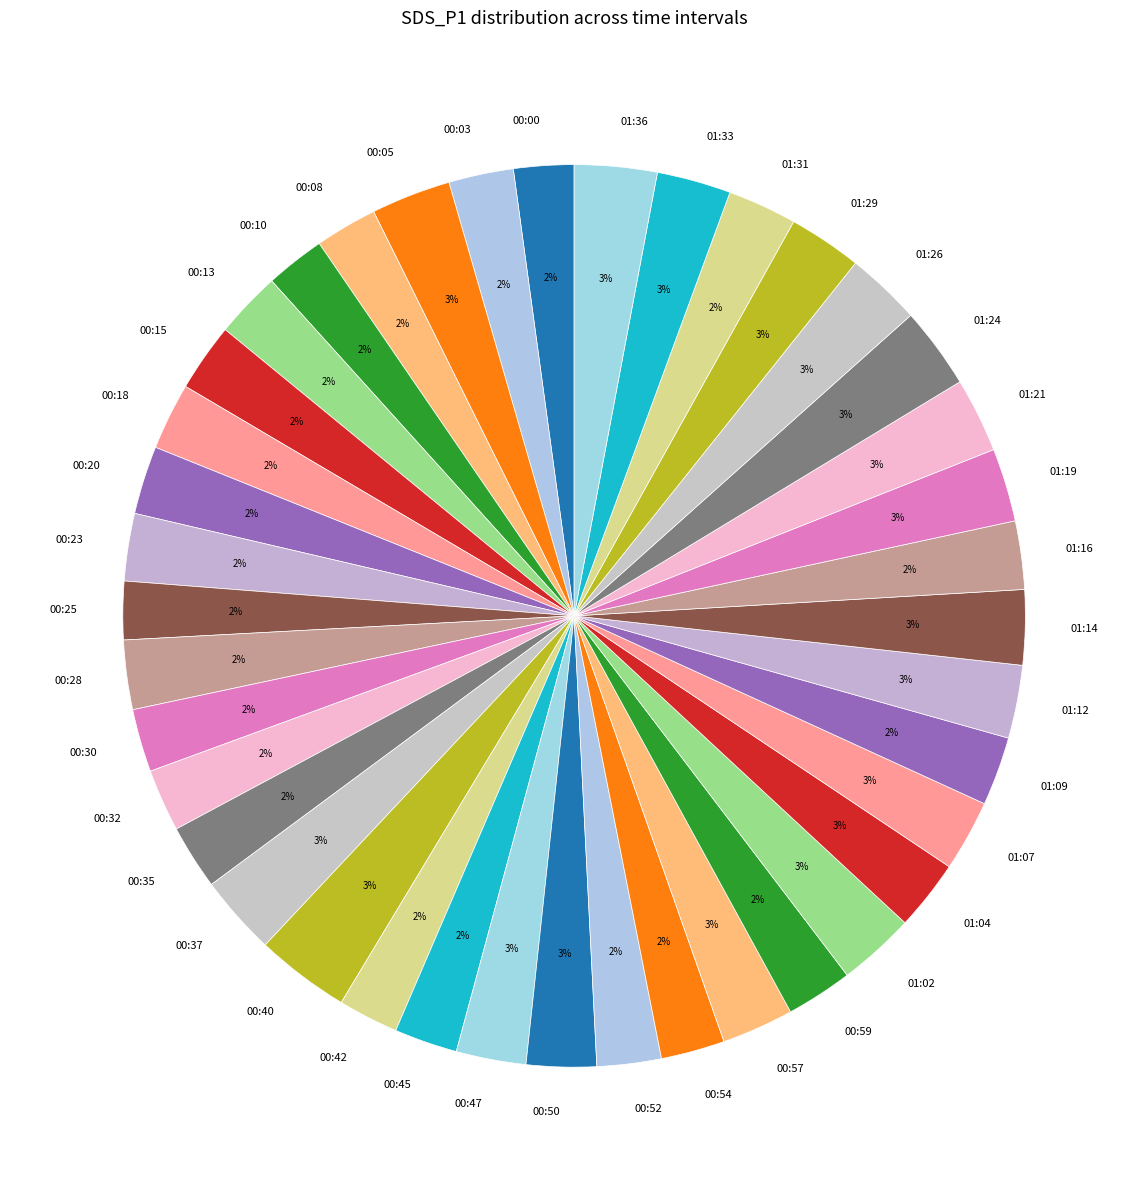

How many segments does this pie chart have?

40